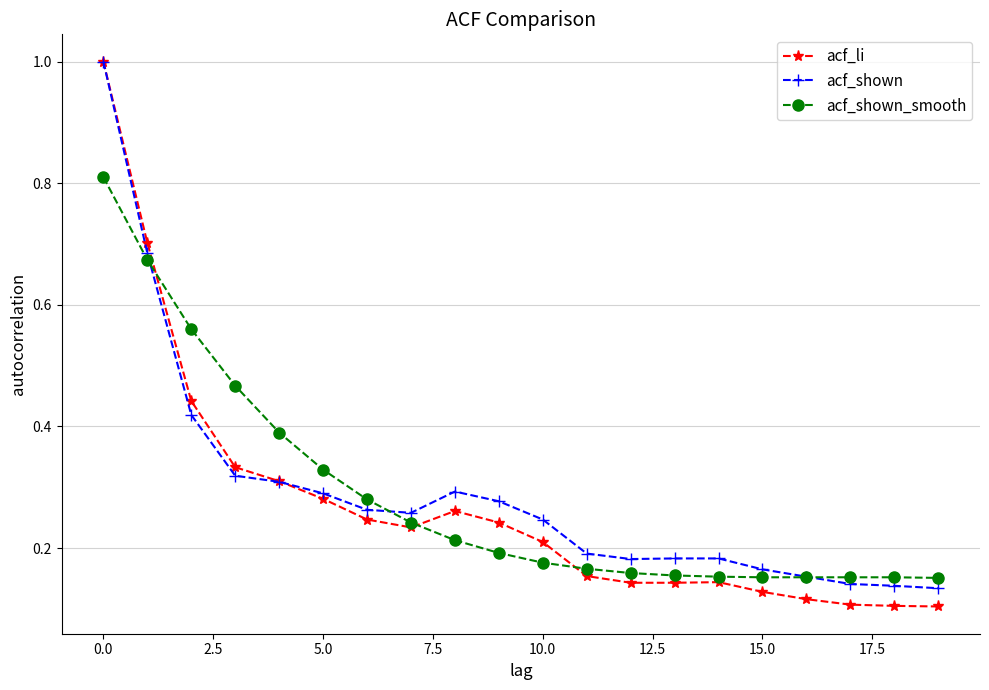

At how many categories does at least one series exceed 0?

20